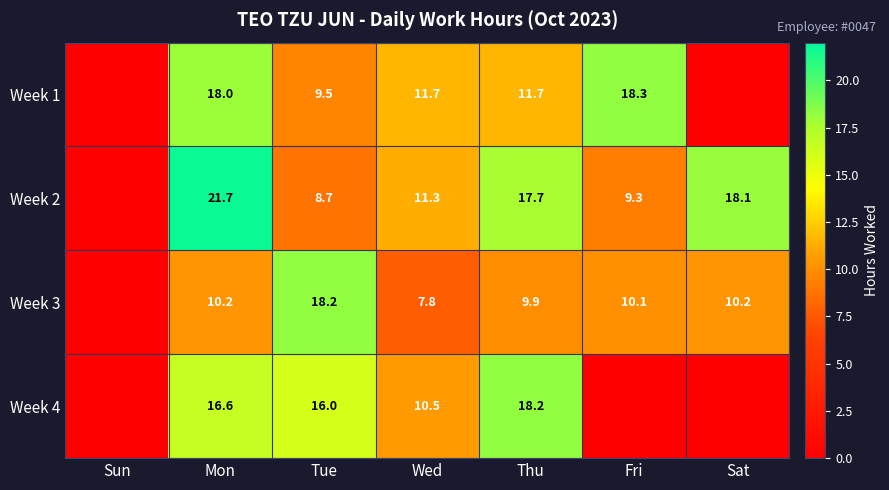

What is the total value across all series at Thu?

57.5